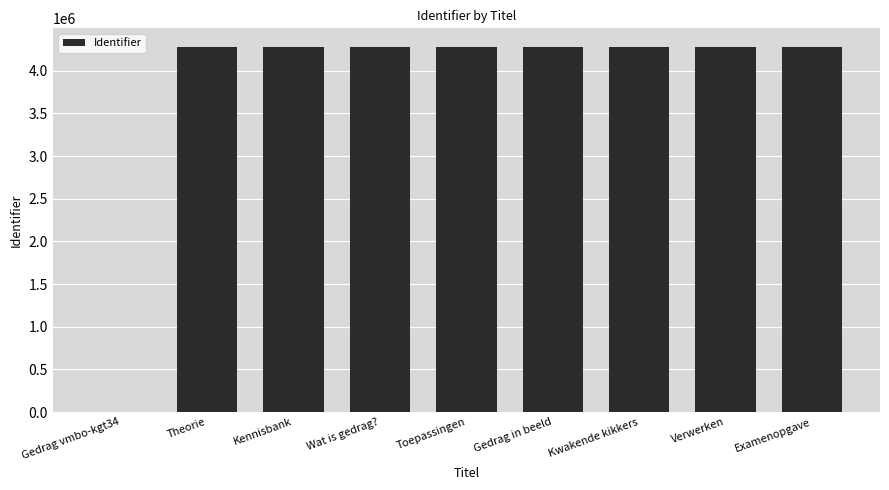

What is the greatest value displayed?

4284066